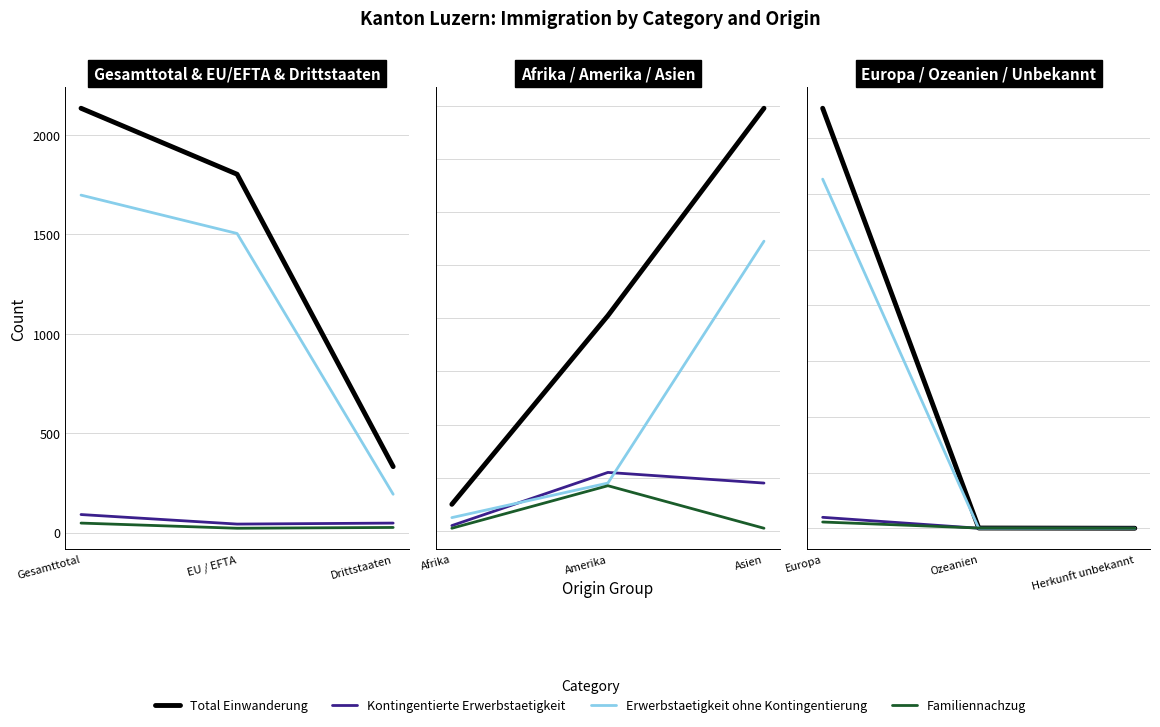

Is it true that Kontingentierte Erwerbstaetigkeit equals 21 at Herkunft unbekannt?

False